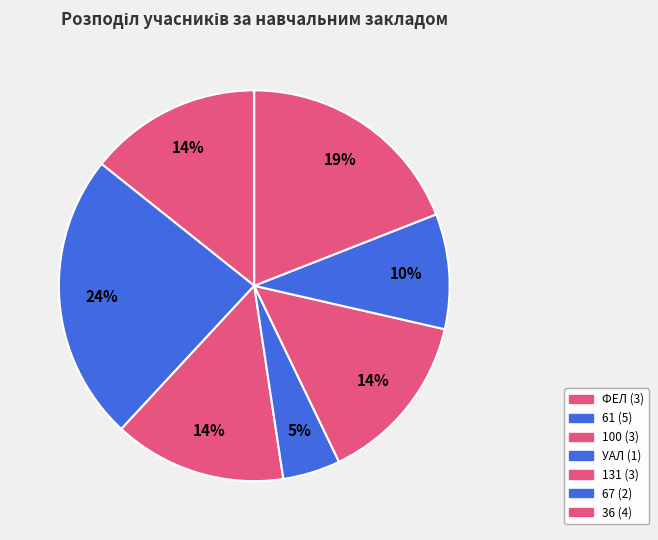

Count the number of slices in the pie.

7